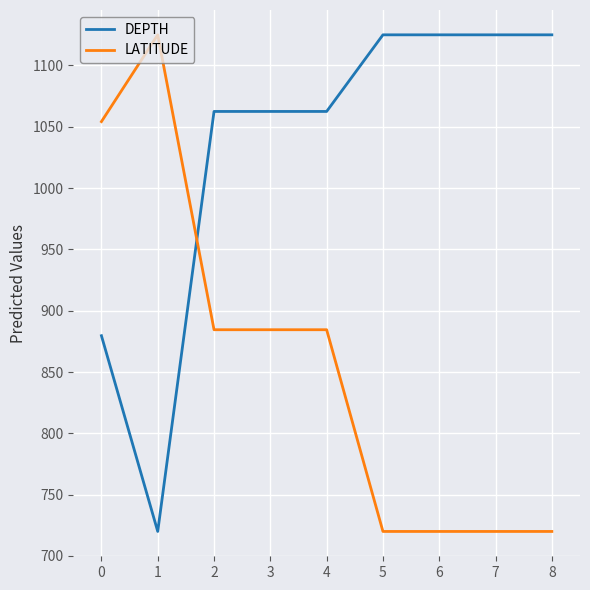

The DEPTH series shows 613.2 at 3. True or false?

False